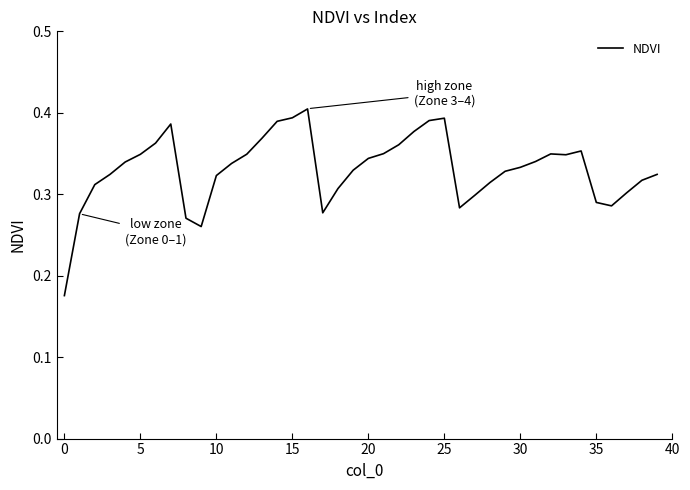

Does the chart have visible grid lines?

No